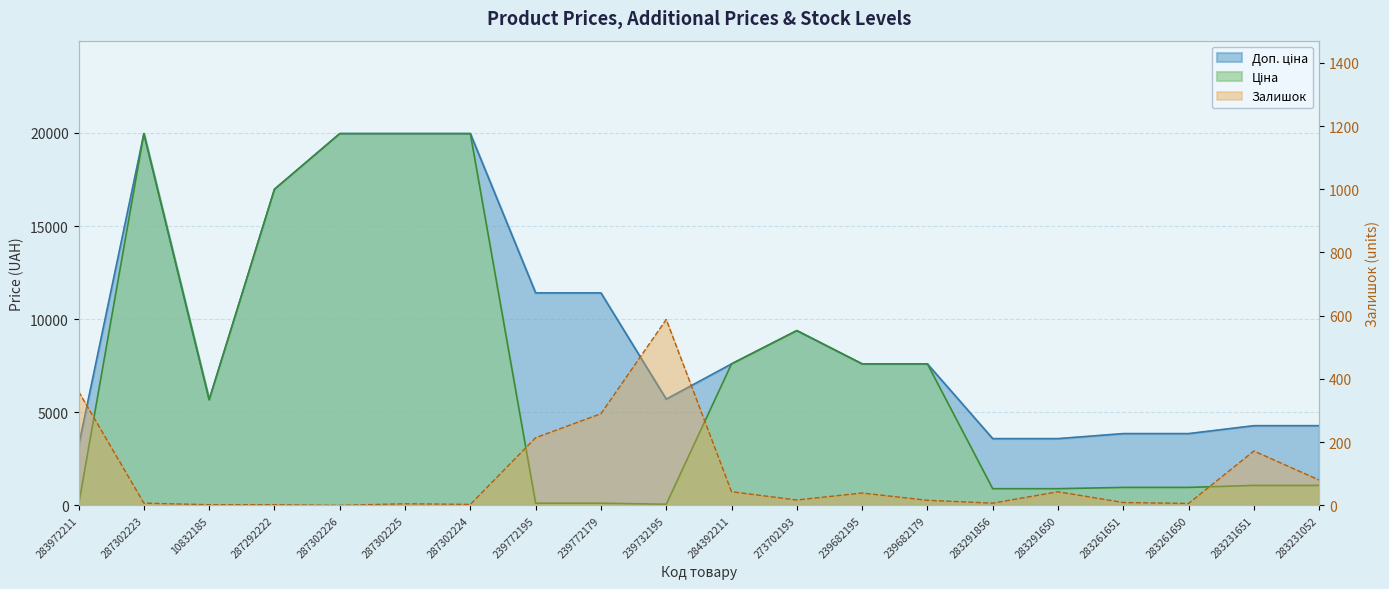

How many interior local peaks does the Ціна series have?

2